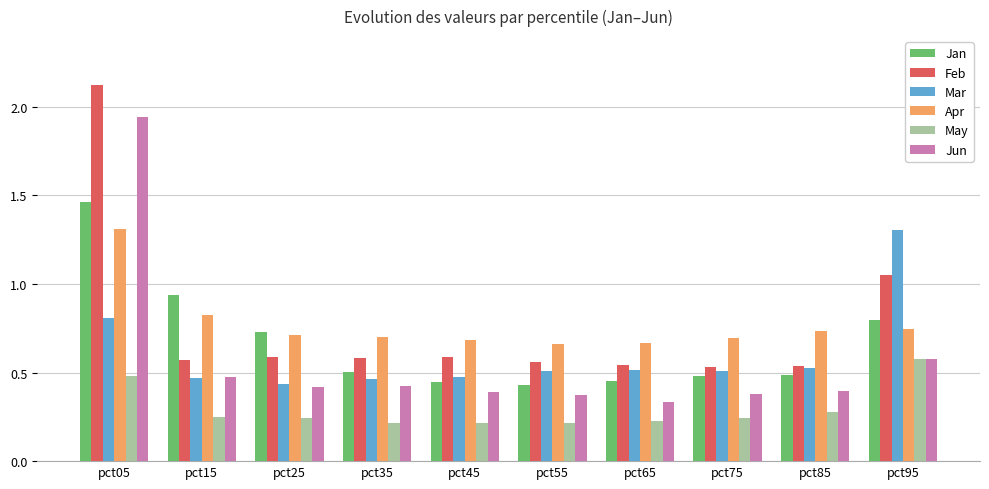

Which series changed the most between pct05 and pct15?

Feb